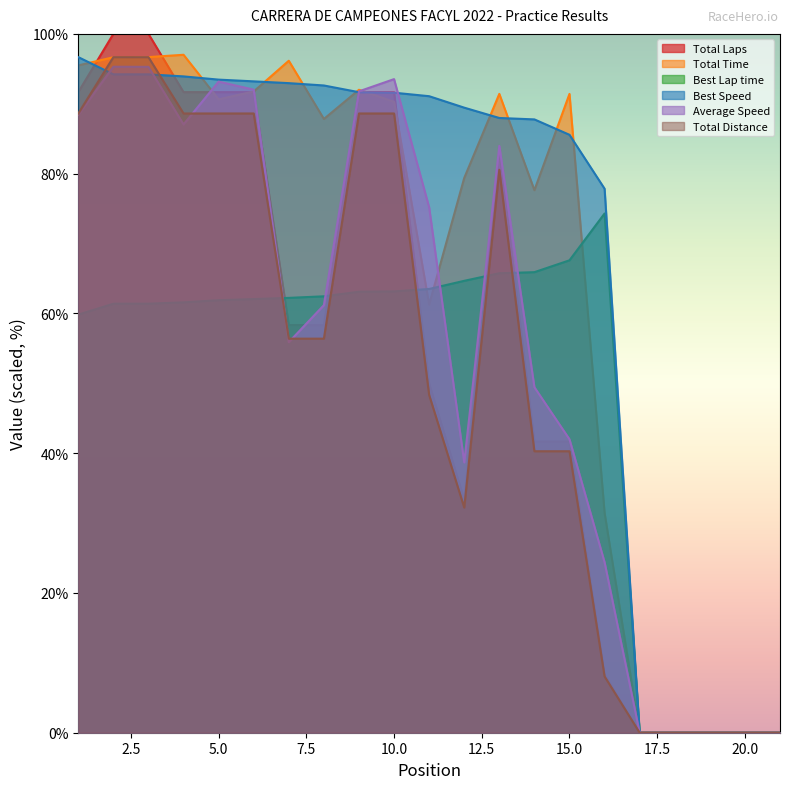

What is the value of the Total Time point at the 7th from the left?

96.2